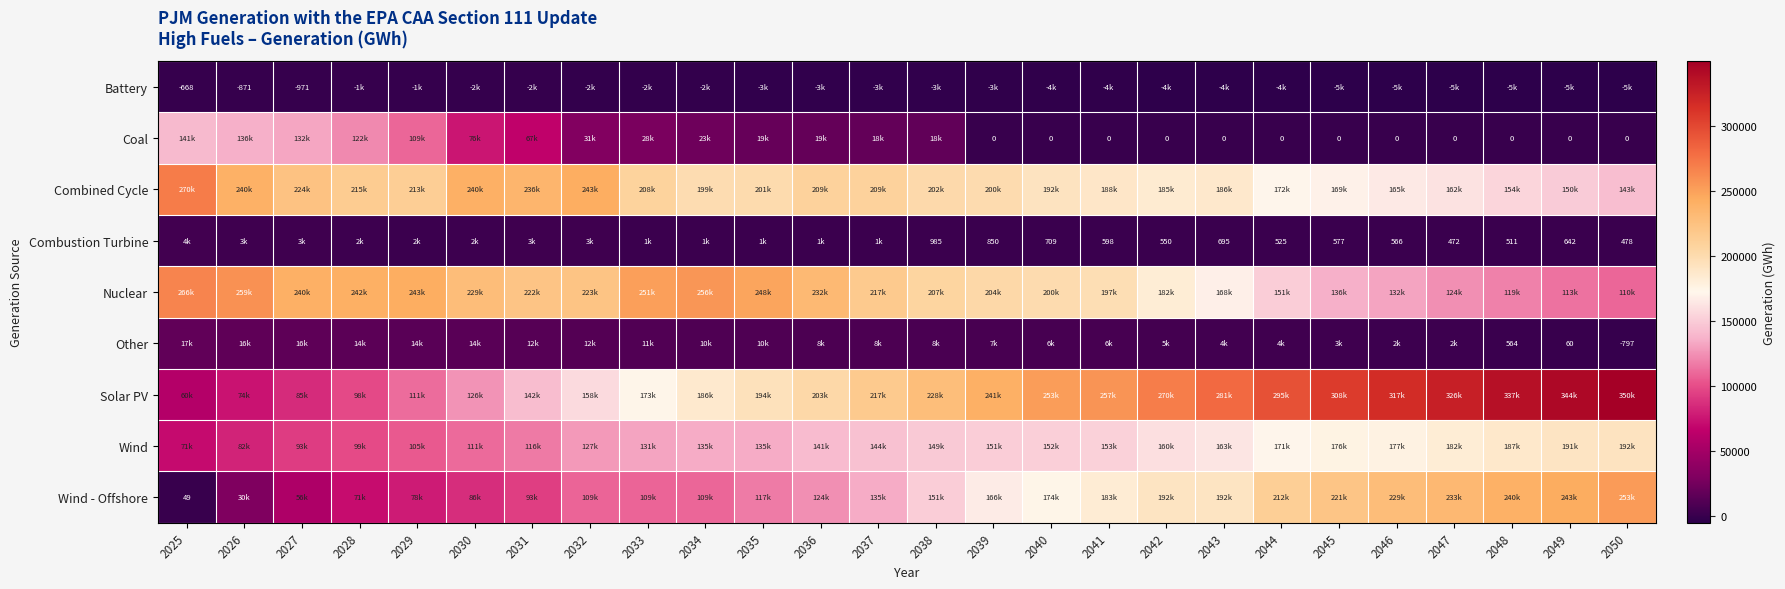

What is the sum of the Nuclear values at 2027 and 2035?

488103